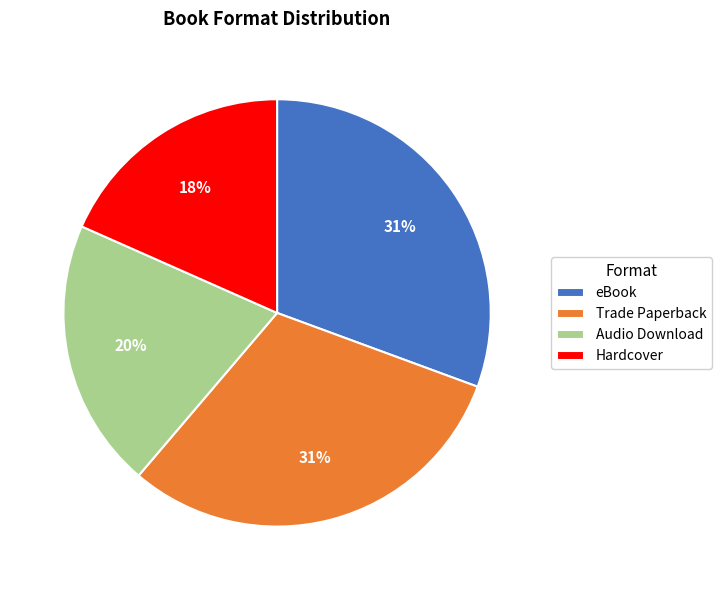

Does Audio Download represent more than half of the total?

No